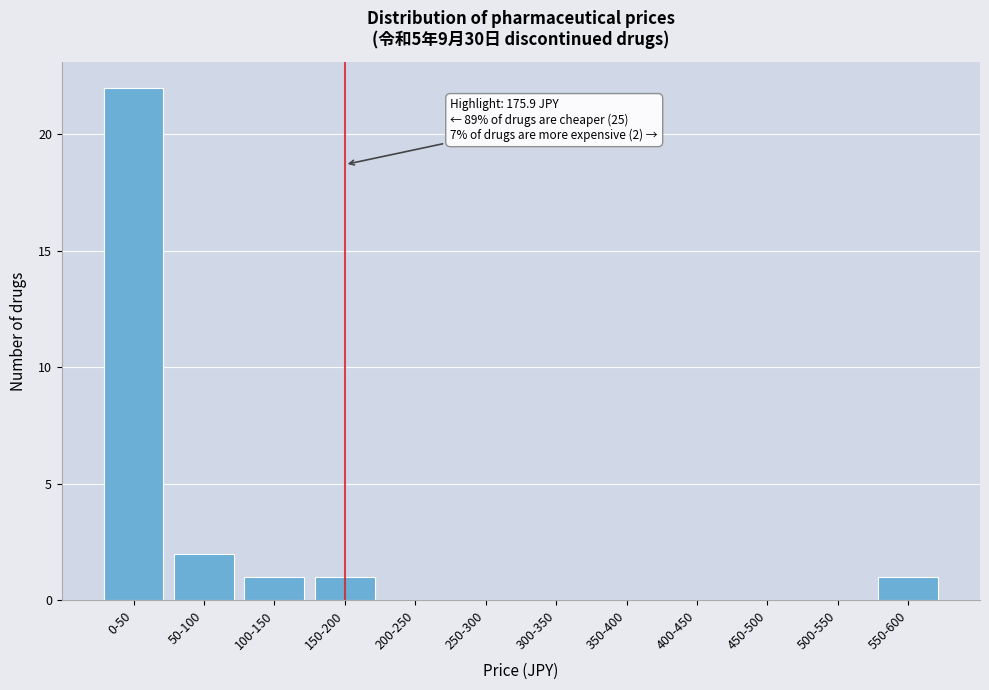

Reading left to right, list all the values displayed in this chart.

0-50=22	50-100=2	100-150=1	150-200=1	200-250=0	250-300=0	300-350=0	350-400=0	400-450=0	450-500=0	500-550=0	550-600=1